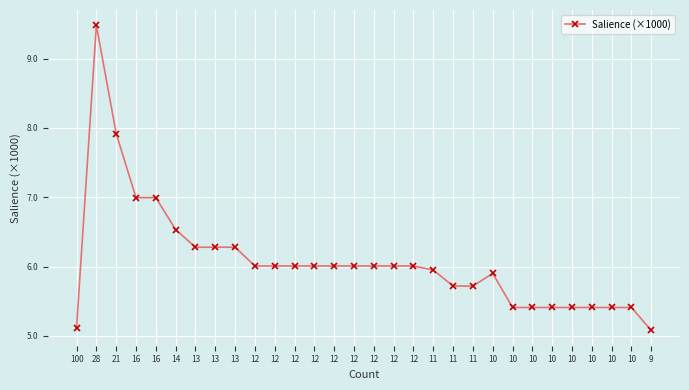

Is this an area chart (filled region under the line)?

No